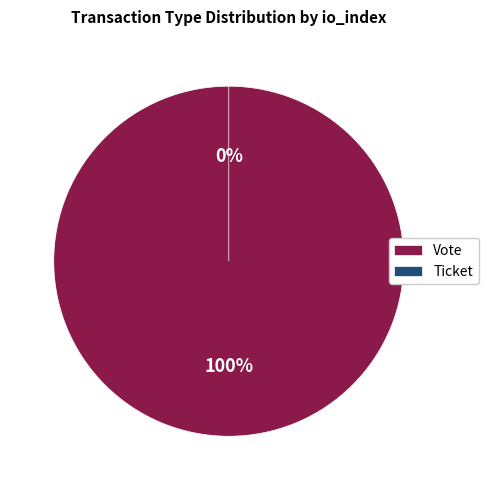

How many segments does this pie chart have?

2